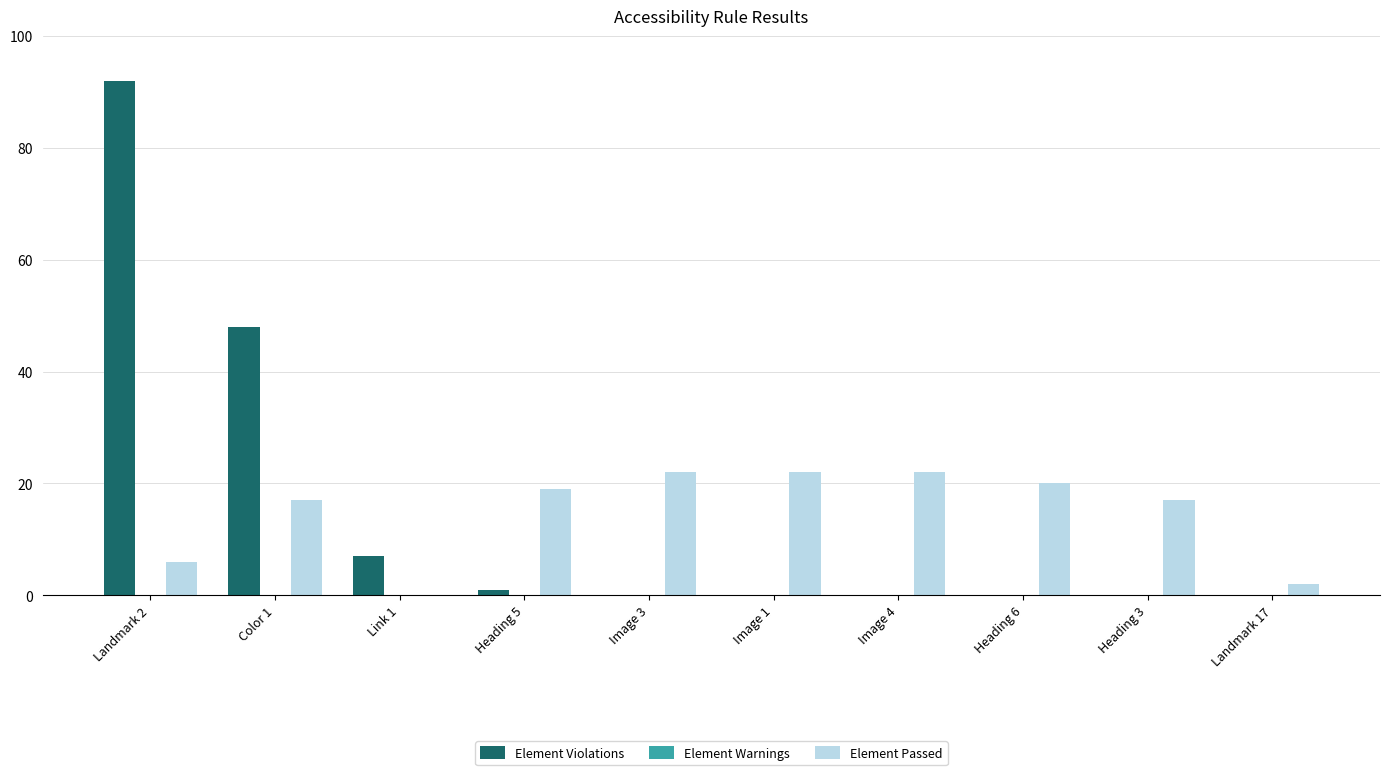

Reading left to right, list all the values displayed in this chart.

Element Violations: Landmark 2=92	Color 1=48	Link 1=7	Heading 5=1	Image 3=0	Image 1=0	Image 4=0	Heading 6=0	Heading 3=0	Landmark 17=0
Element Passed: Landmark 2=6	Color 1=17	Link 1=0	Heading 5=19	Image 3=22	Image 1=22	Image 4=22	Heading 6=20	Heading 3=17	Landmark 17=2